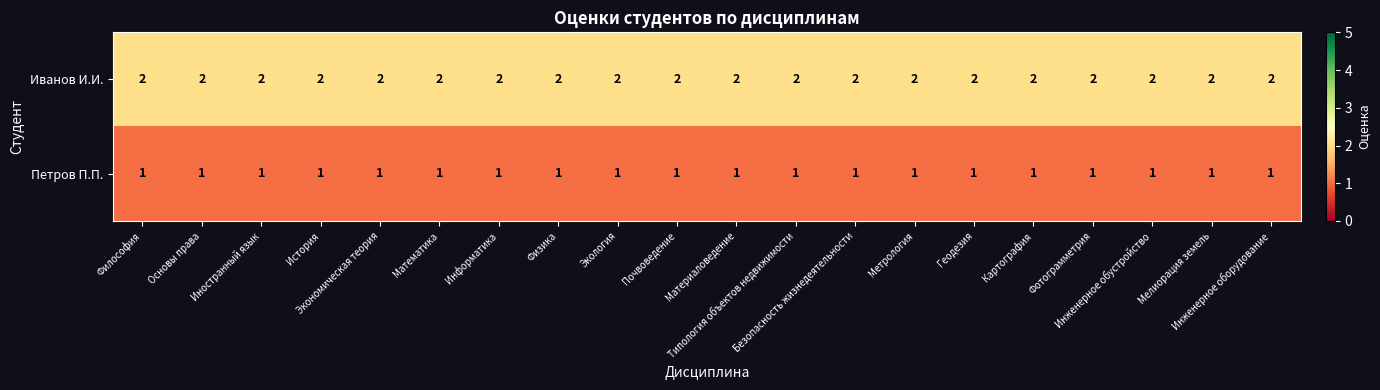

At how many categories does at least one series exceed 1?

20